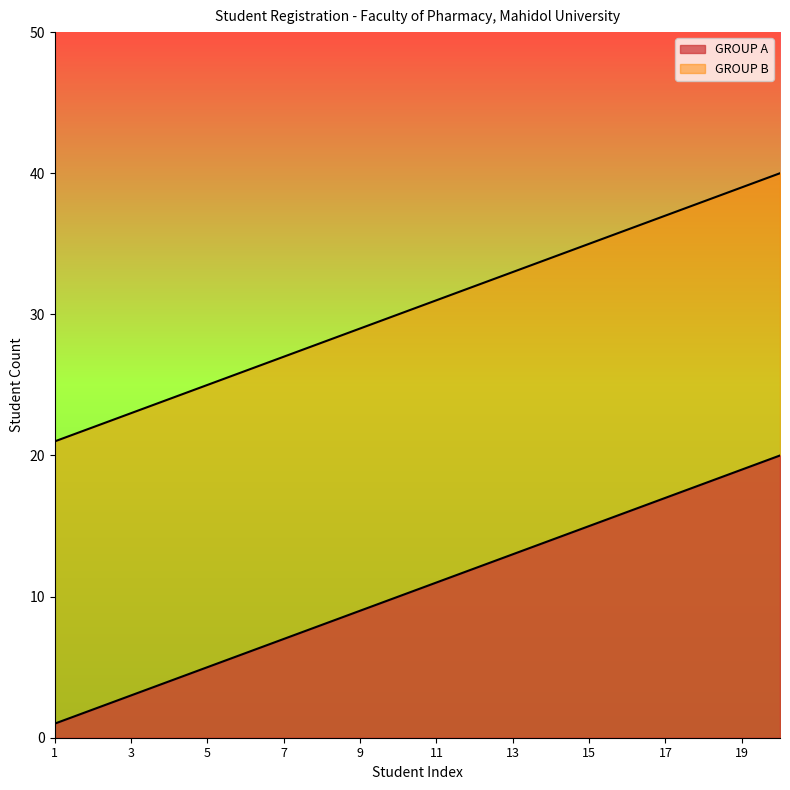

Between 9 and 7, which is larger?

9